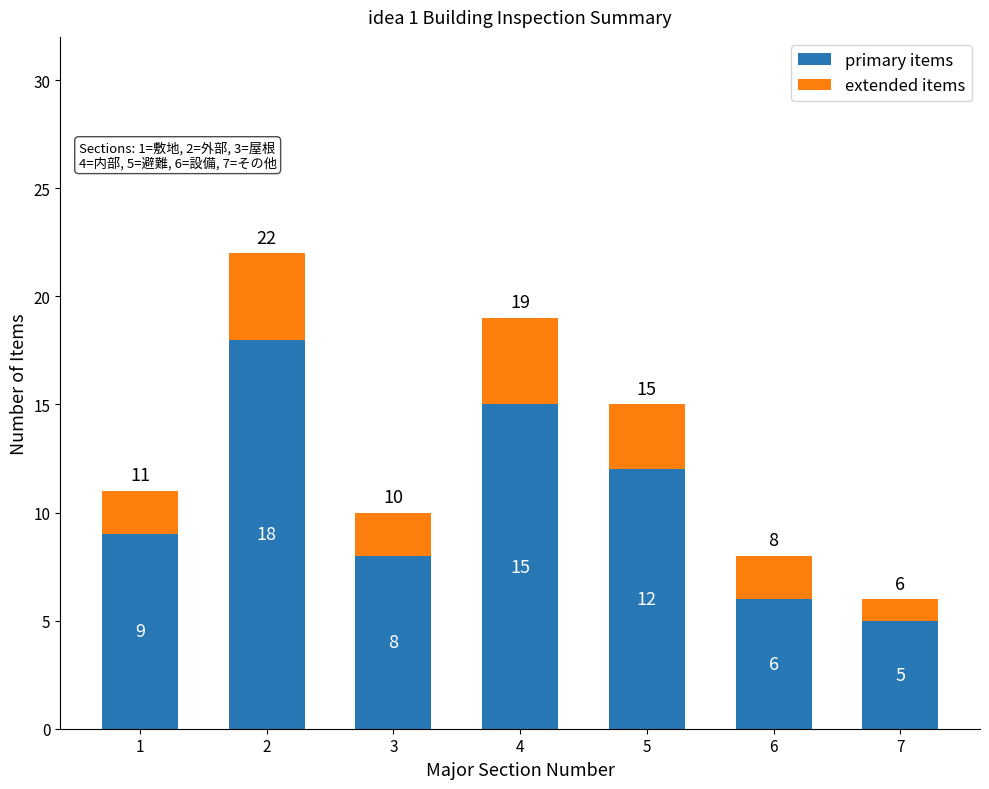

Which category has the lowest value in the primary items series?

7